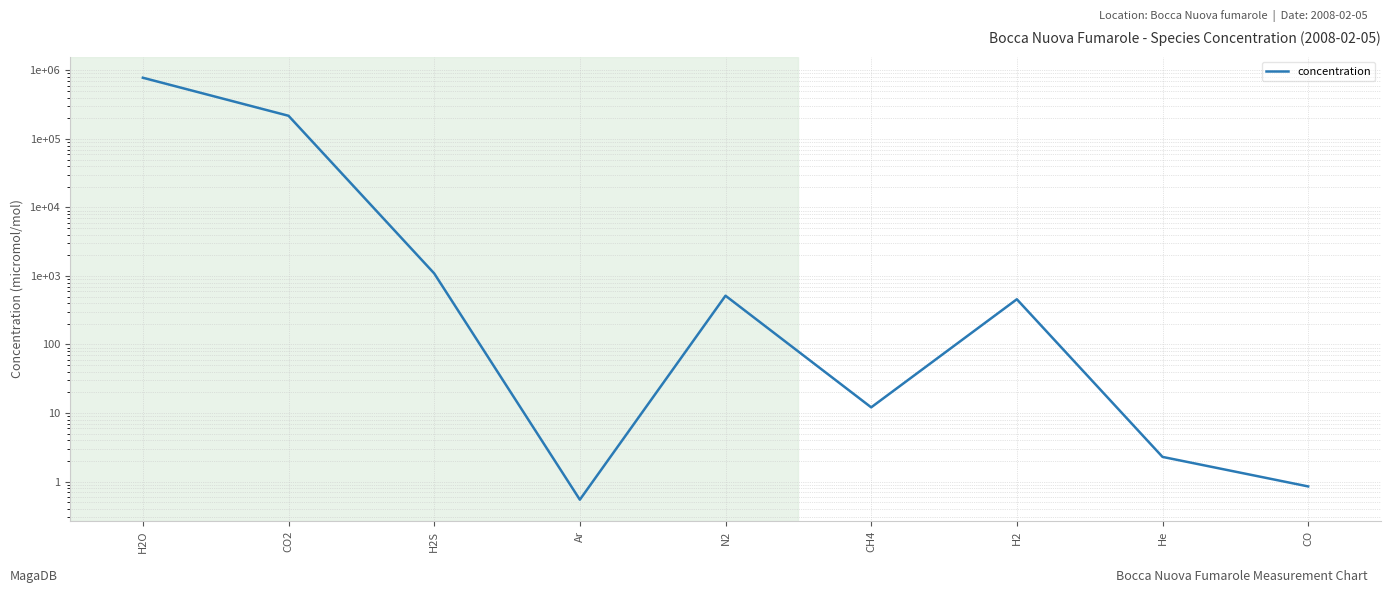

What is the value of the 6th point from the left?

12.1